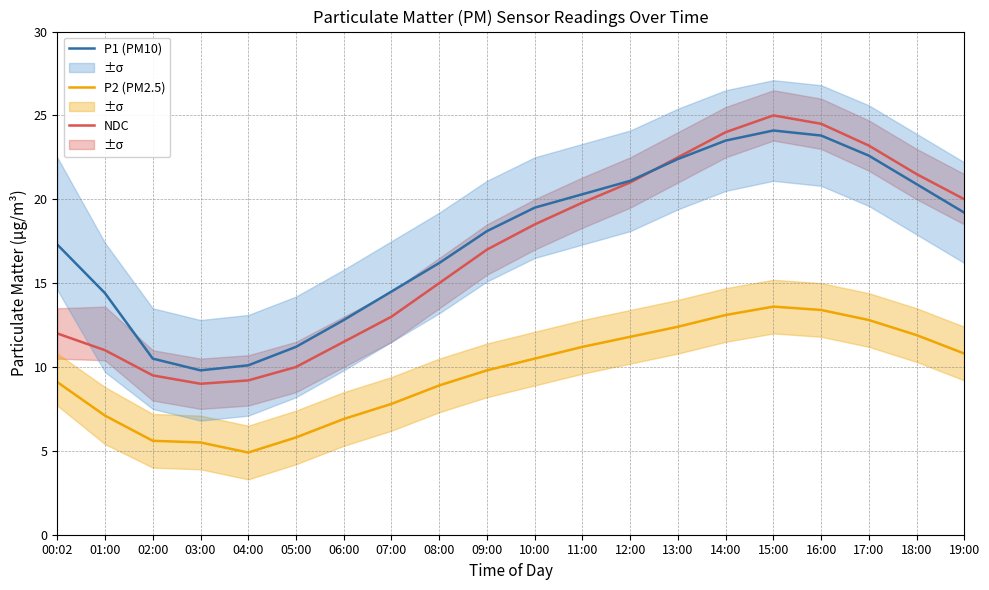

Between 14:00 and 18:00, which series saw the biggest shift?

P1 (PM10)